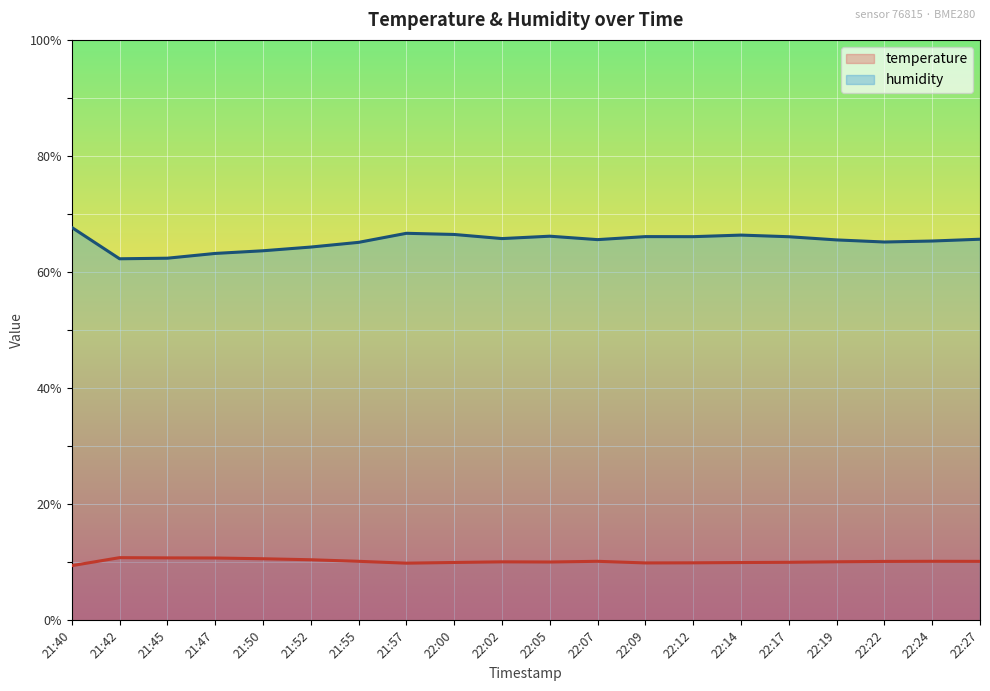

What is the label of the 18th point from the left?

22:22